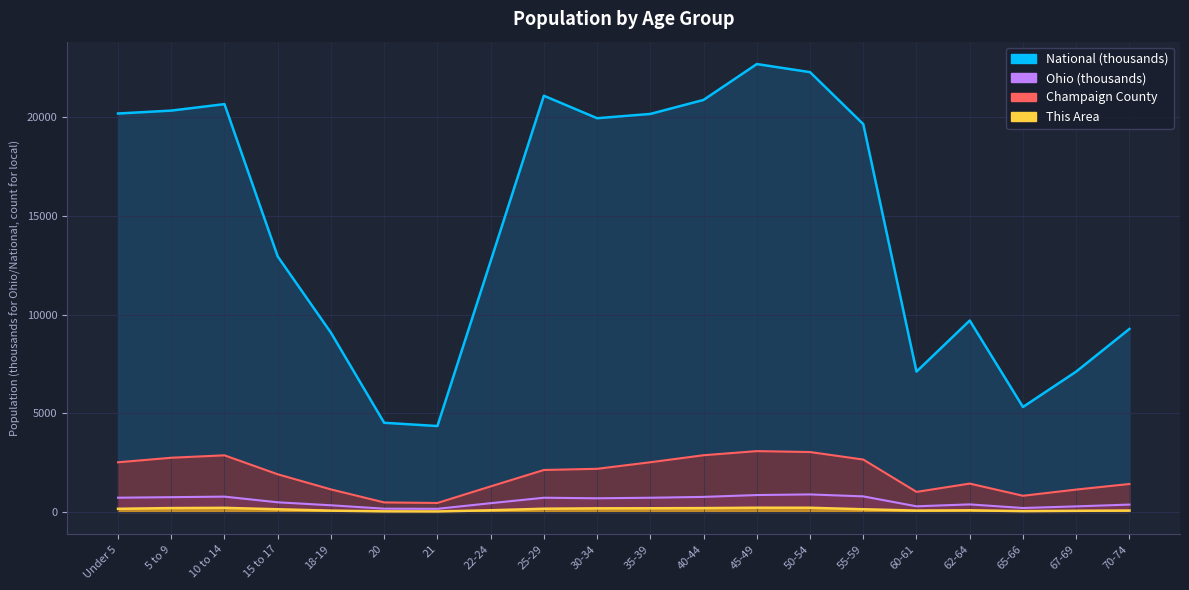

The value of This Area at 21 is 5.6. True or false?

False